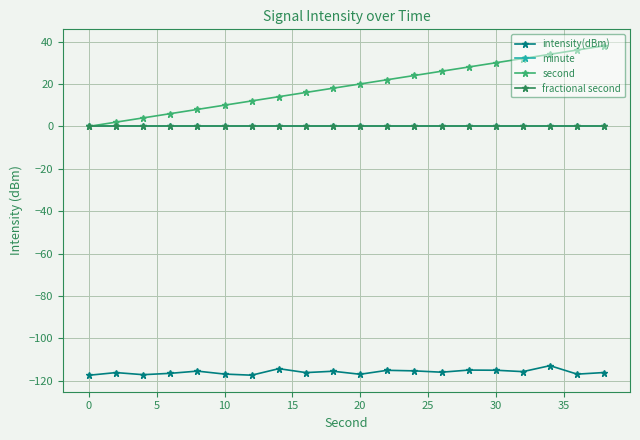

Does the chart have visible grid lines?

Yes